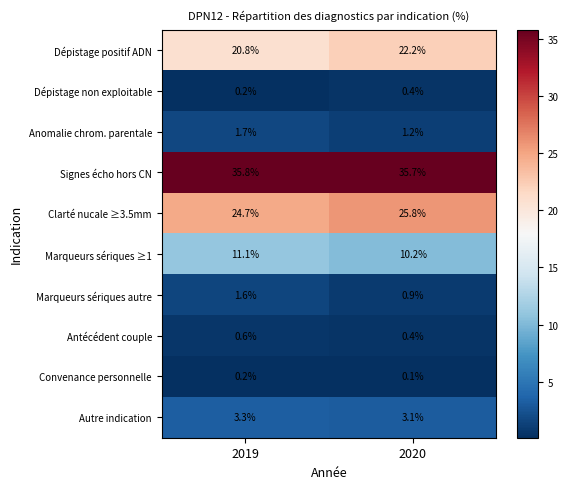

What is the minimum value for Autre indication?

3.1